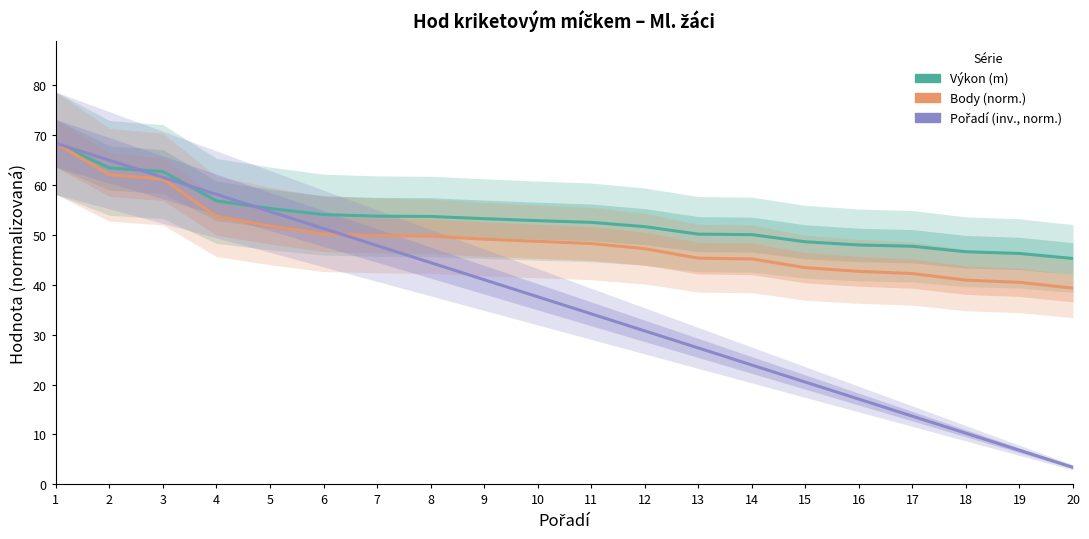

Between 14 and 19, which series saw the biggest shift?

Pořadí (inv., norm.)